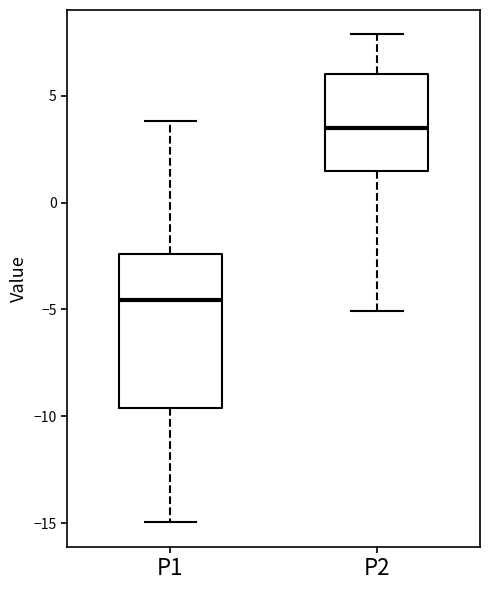

Reading left to right, read every box against the y-axis: the position of its median line, the range the box covers, and the ends of its whiskers. The values are not printed on the chart, so give them approximately, as read against the axis.

P1: median -4.5, box -9.5 to -2.5, whiskers -15.0 to 4.0
P2: median 3.5, box 1.5 to 6.0, whiskers -5.0 to 8.0